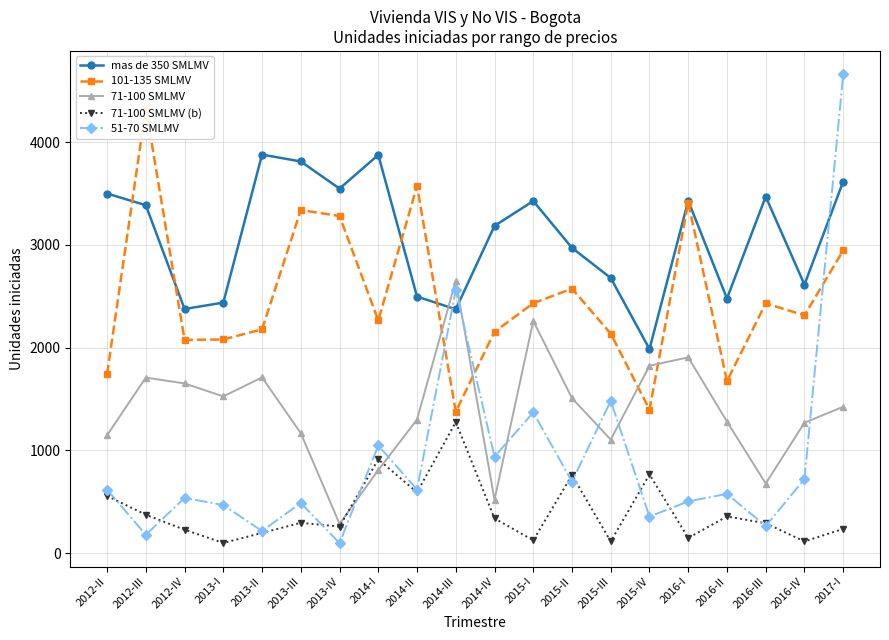

What is the total value across all series at 2015-IV?

6331